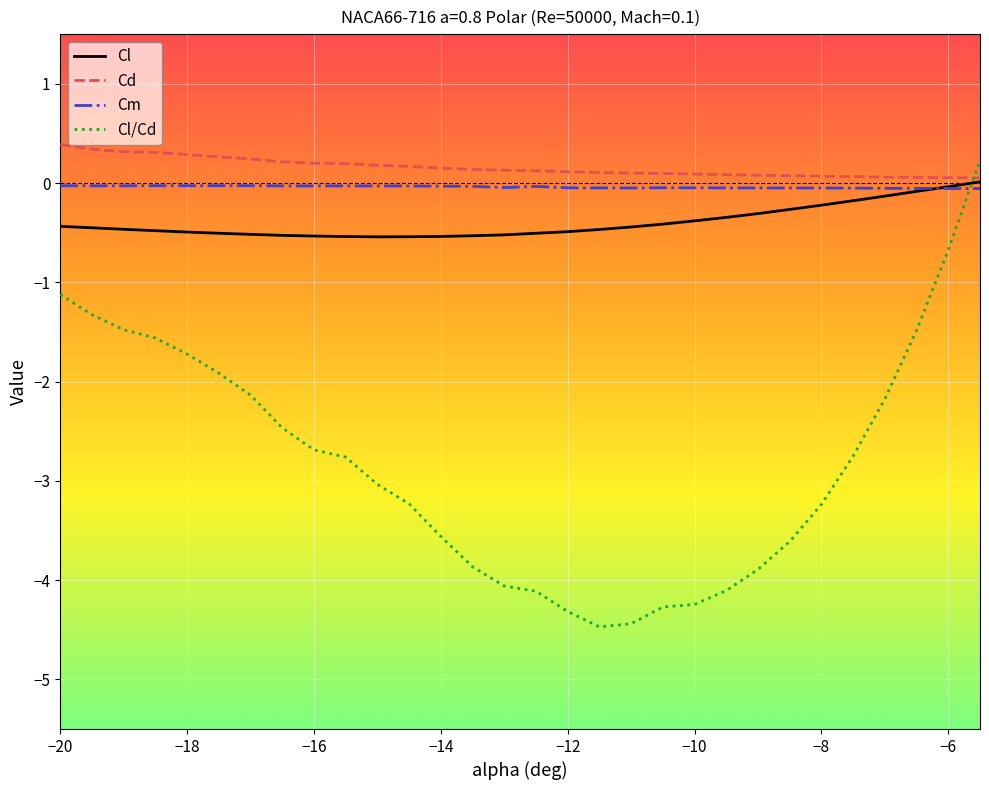

What is the minimum value shown in the chart?

-4.5